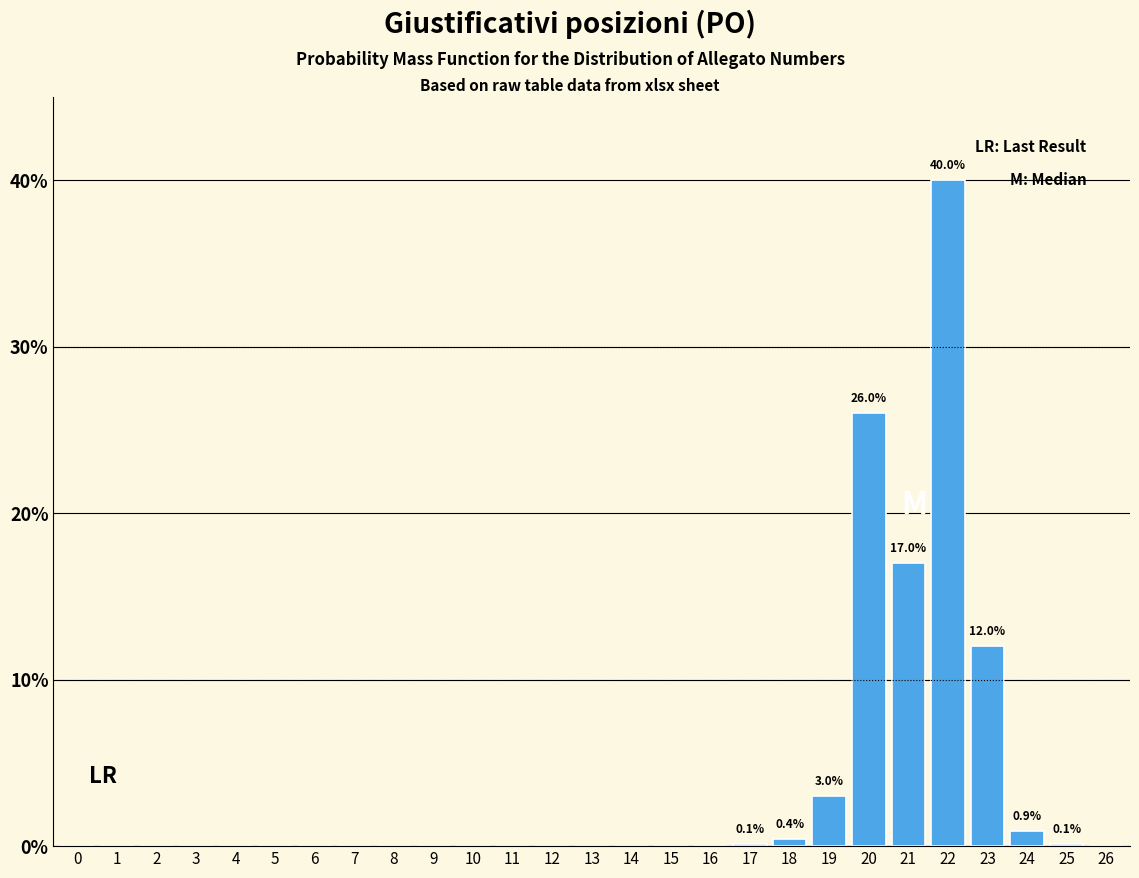

Which category has the highest value across all series?

22